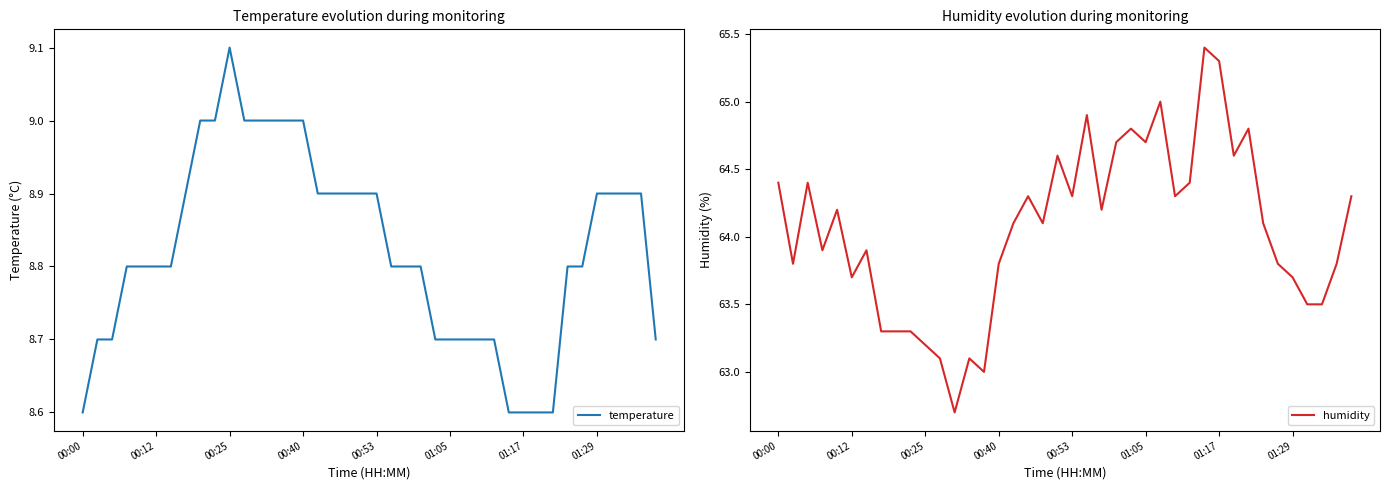

True or false: temperature and humidity cross at least once.

False